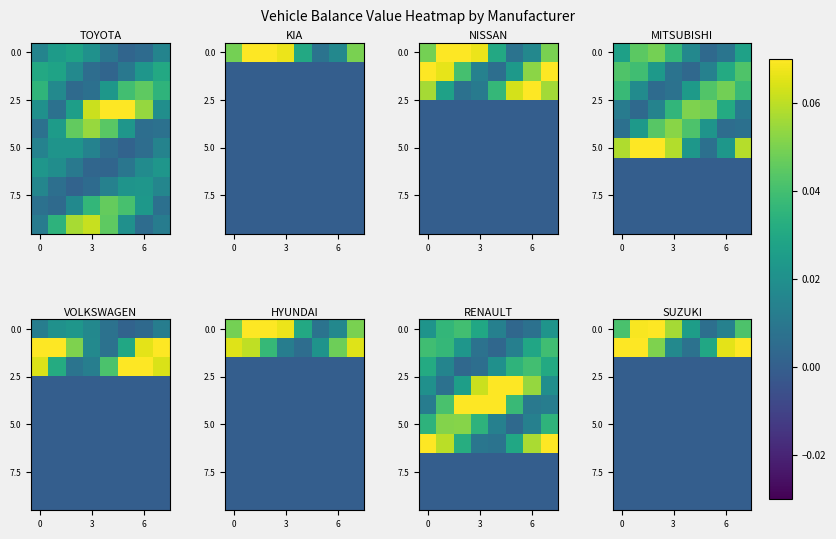

At how many categories does at least one series exceed 0?

8